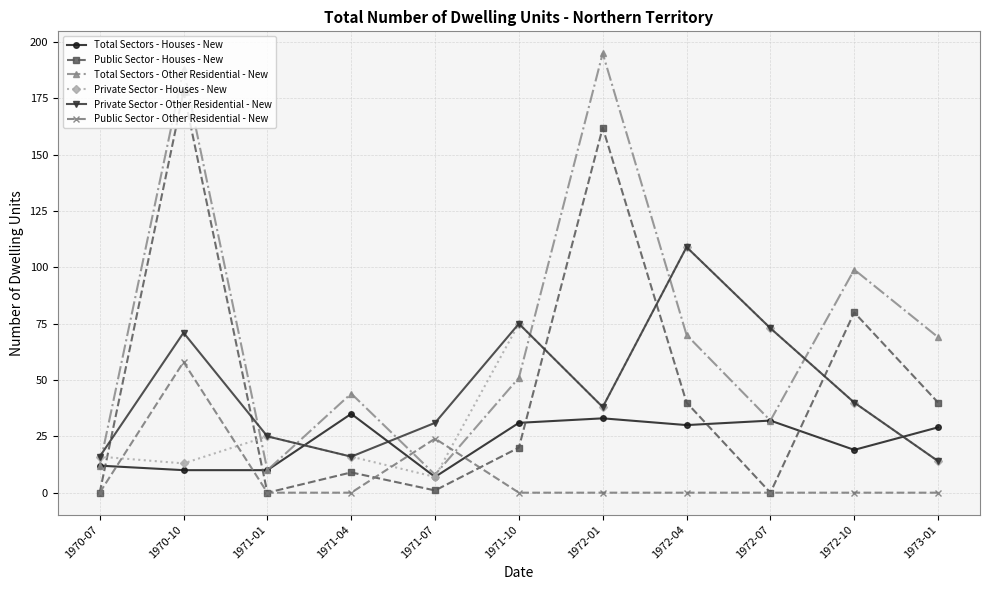

What is the difference between the second highest and minimum values in the Private Sector - Other Residential - New series?

61